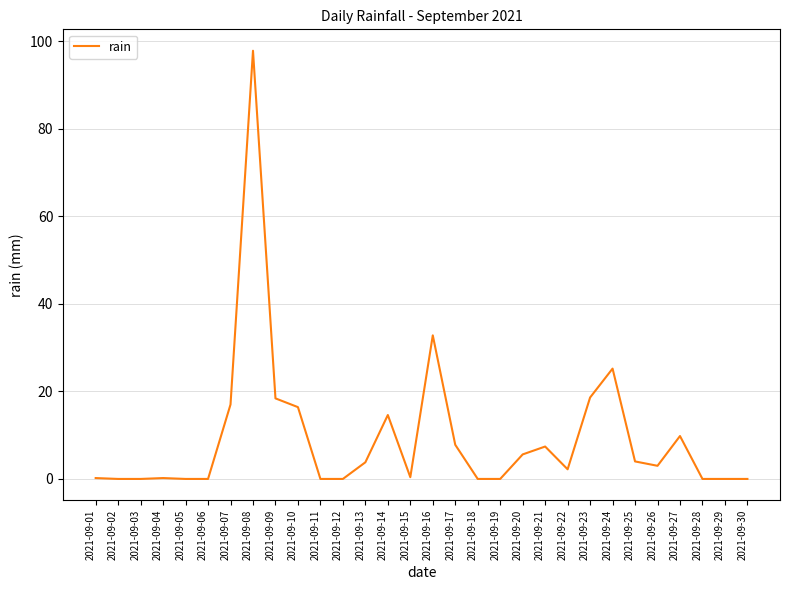

What is the difference between the maximum and minimum values?

97.8